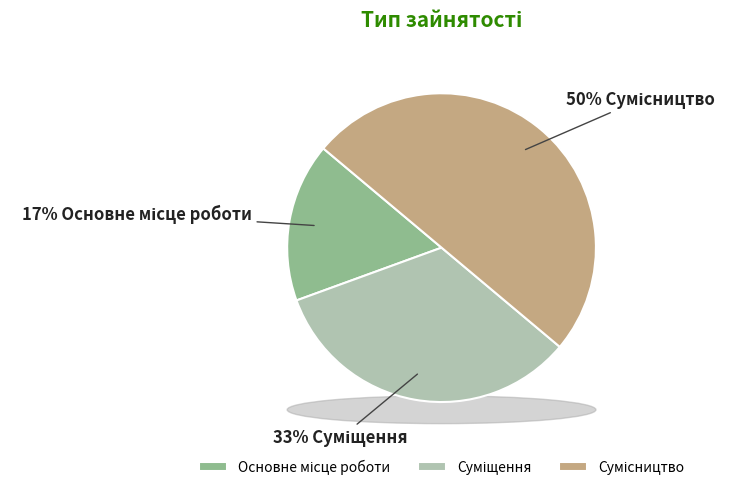

To the nearest percent, what is the difference between the Основне місце роботи and Сумісництво slice percentages?

33%